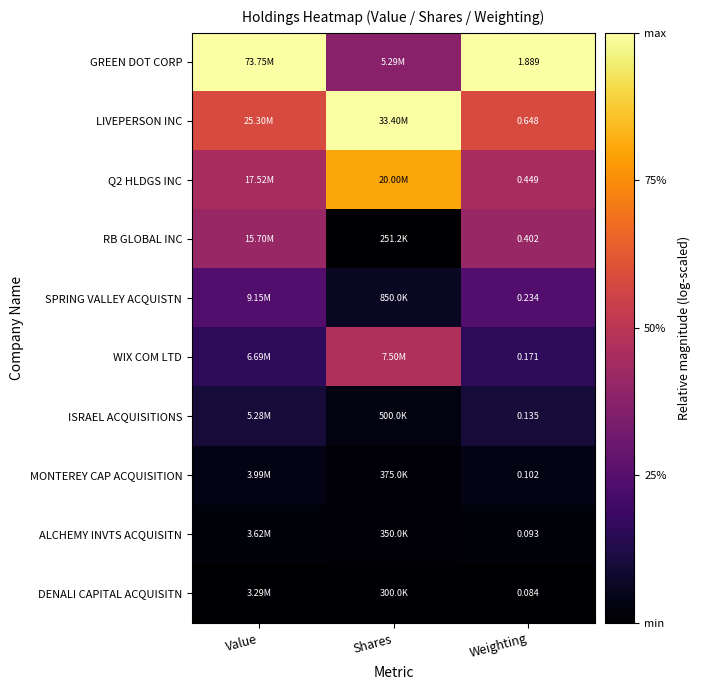

Is the value of RB GLOBAL INC at Weighting greater than the value of Q2 HLDGS INC at Weighting?

No